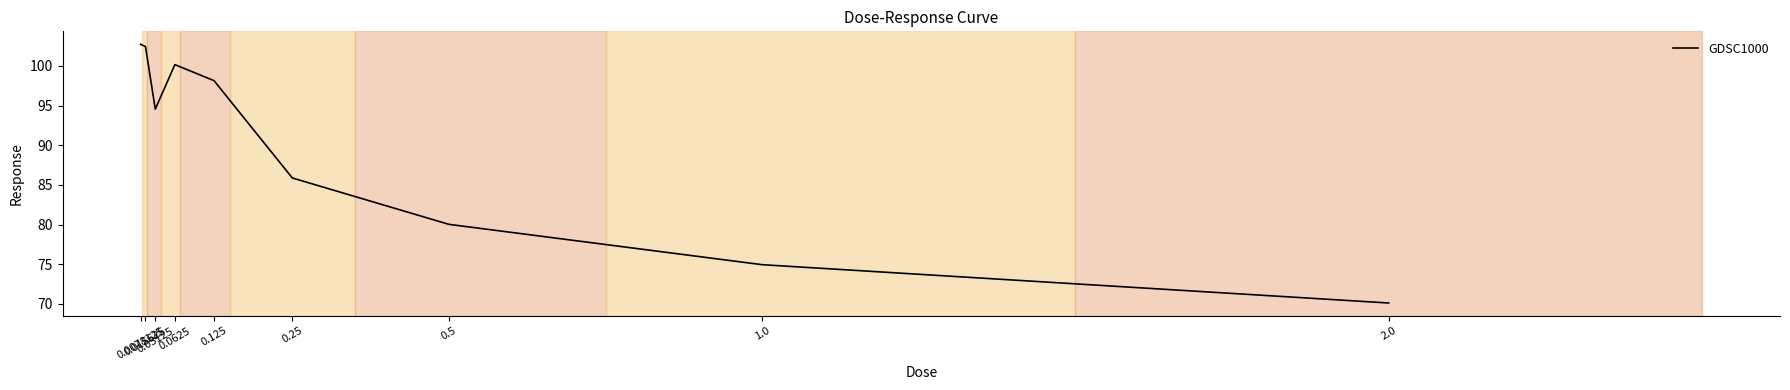

How many categories are shown in the chart?

9